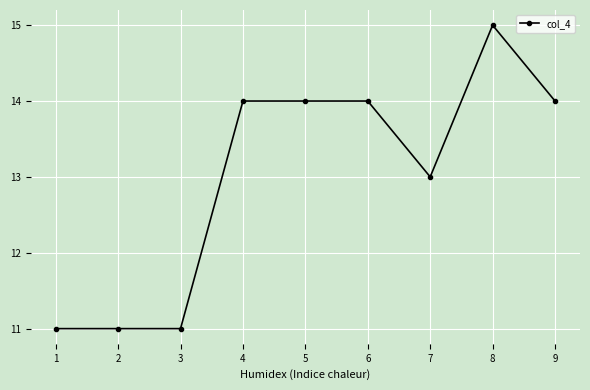

Reading left to right, extract all data points from this chart.

1=11	2=11	3=11	4=14	5=14	6=14	7=13	8=15	9=14